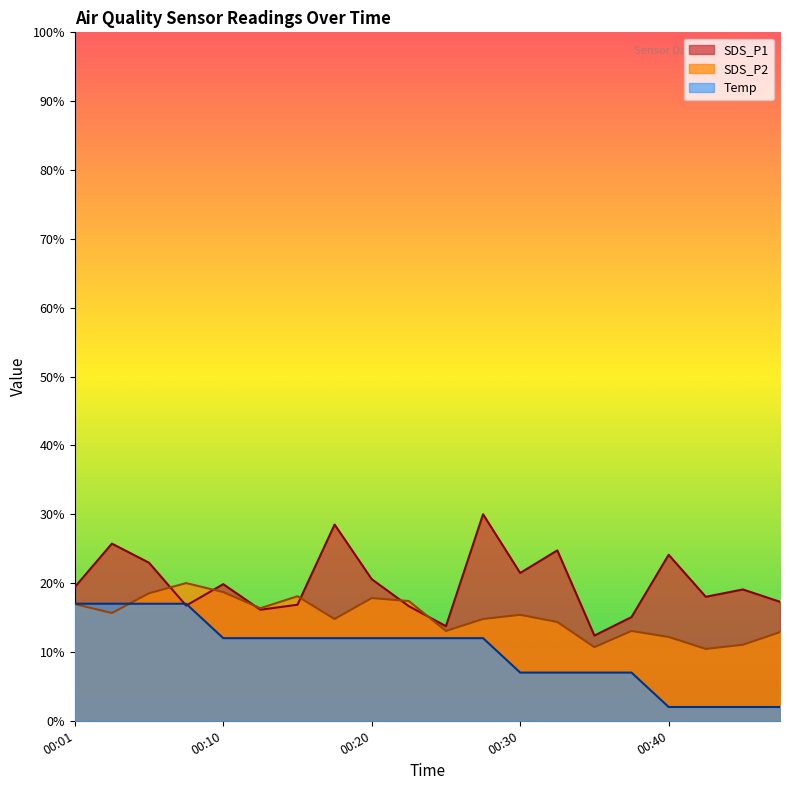

What is the total value across all series at 00:32?

46.1